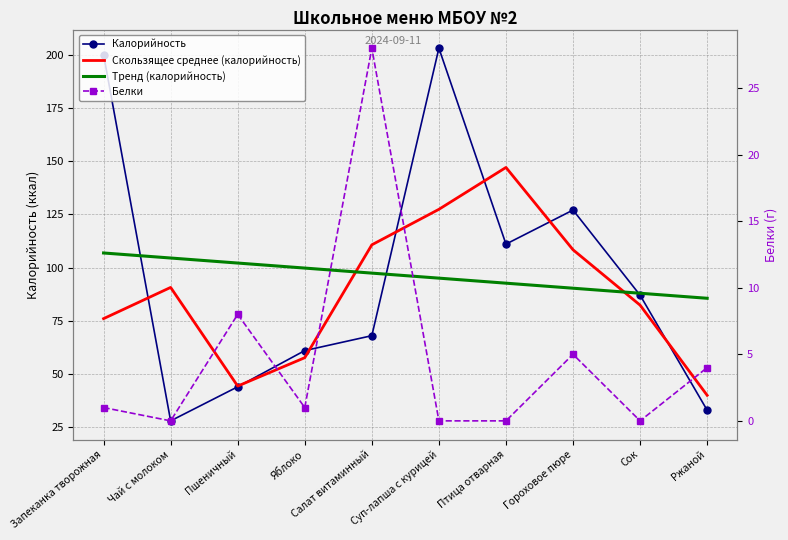

What position from the left is Чай с молоком?

2